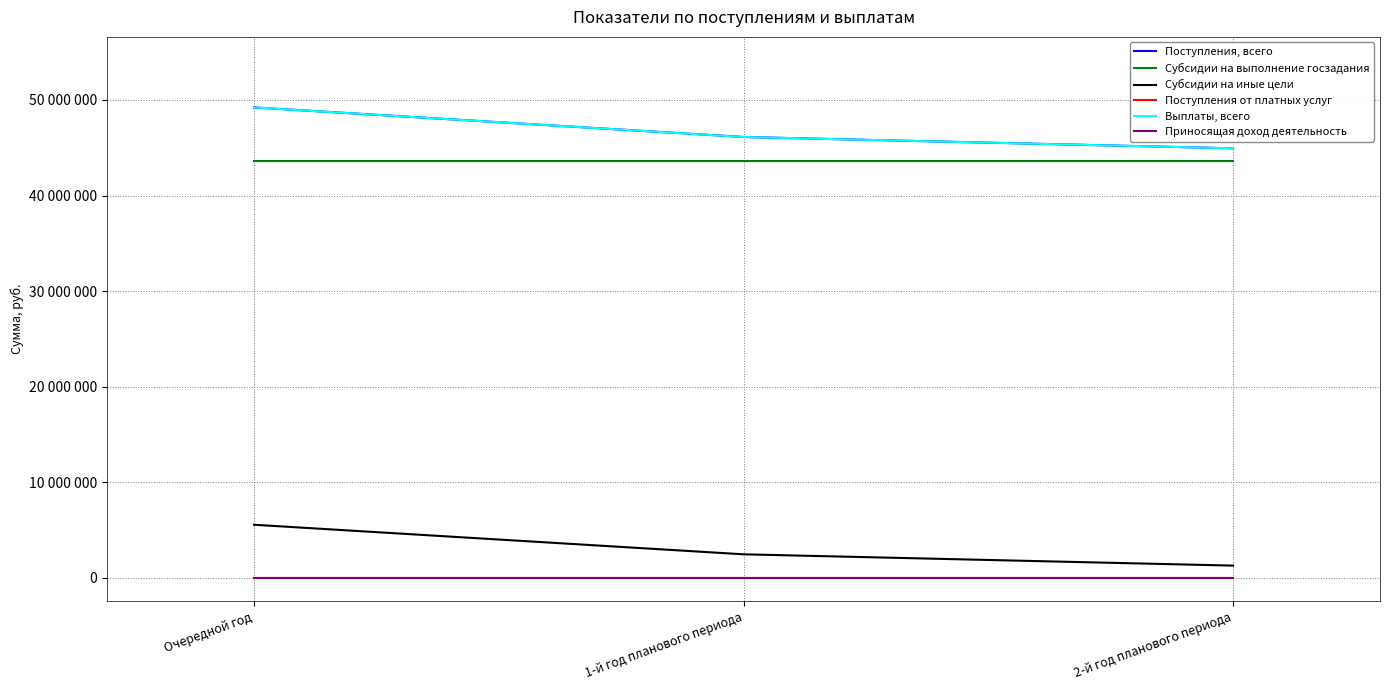

Between Очередной год and 1-й год планового периода, which is larger?

Очередной год